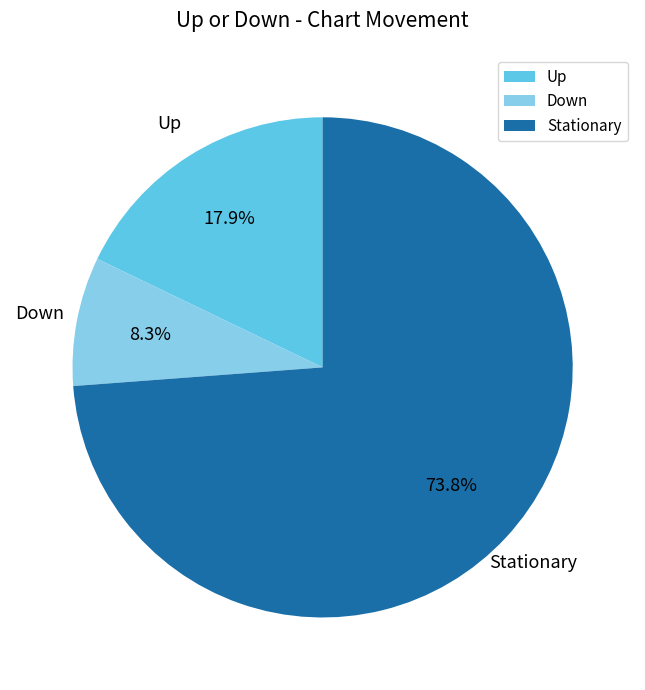

What is the smallest slice in the pie chart?

Down